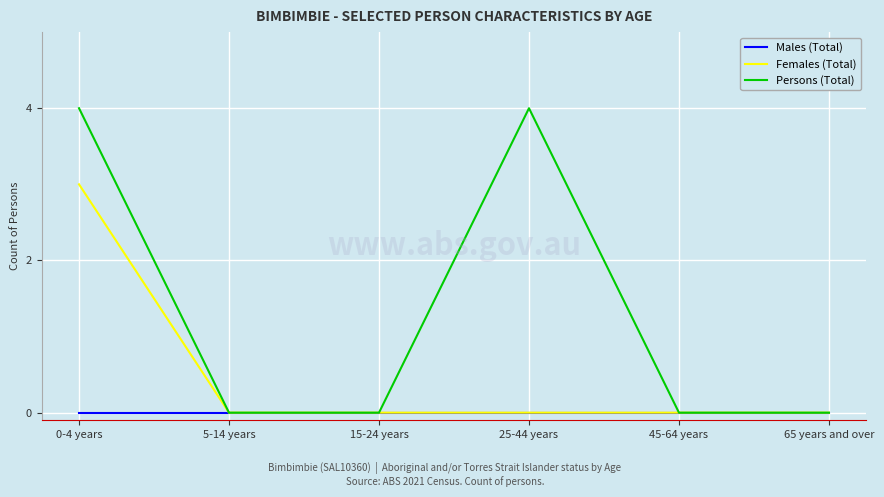

How many lines are shown in the chart?

3